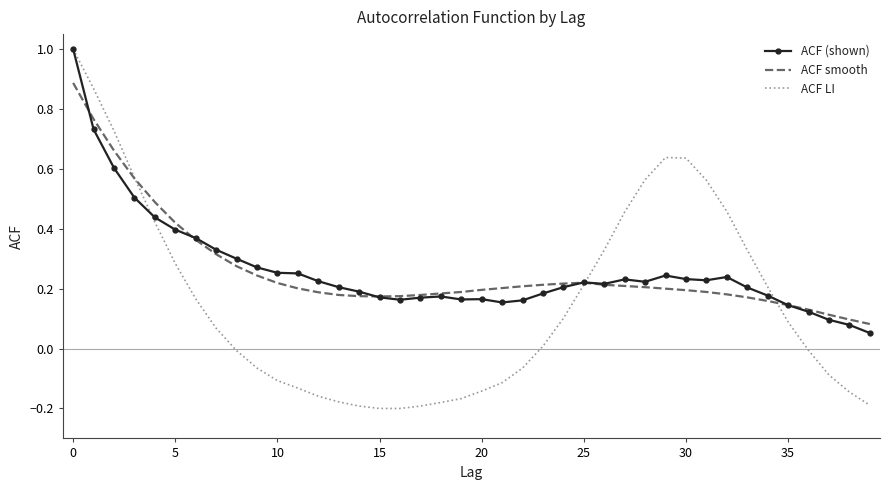

What is the maximum value for ACF LI?

1.0